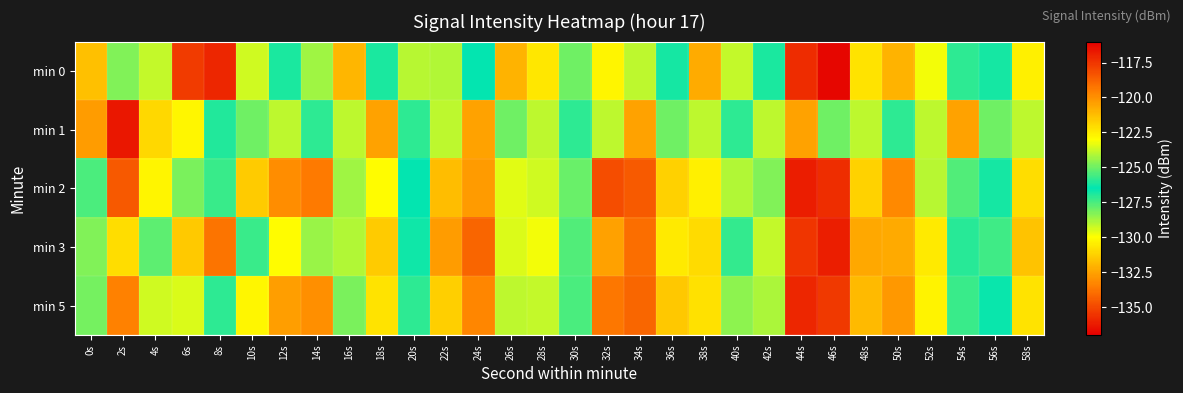

Between 18s and 24s, which series saw the biggest shift?

min 3